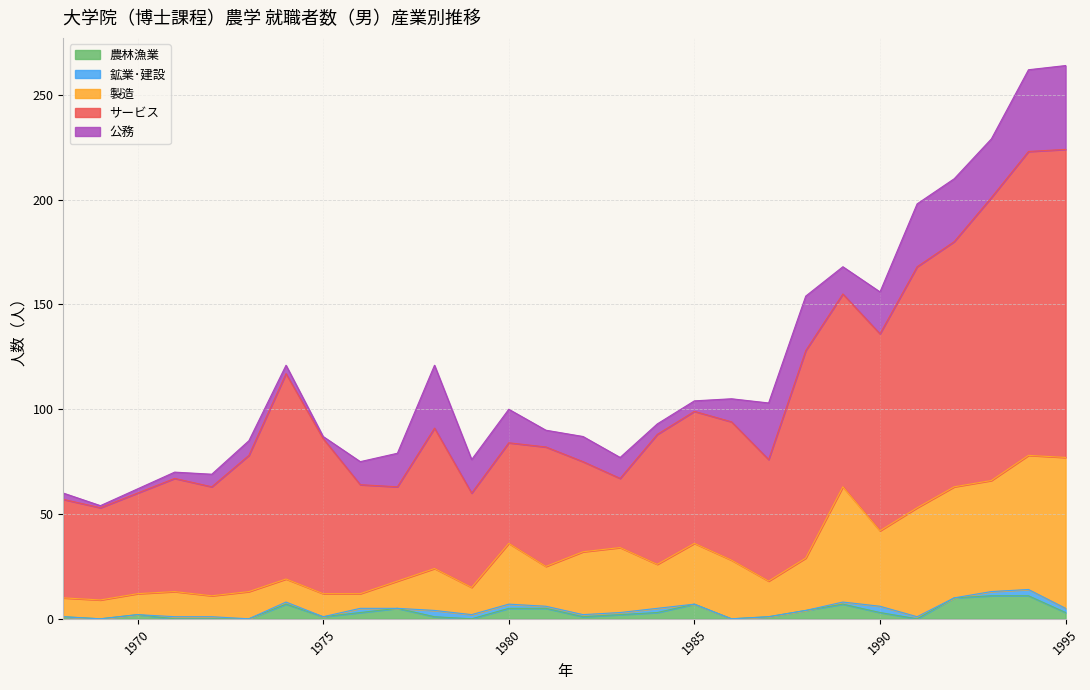

What is the maximum value for 農林漁業?

11